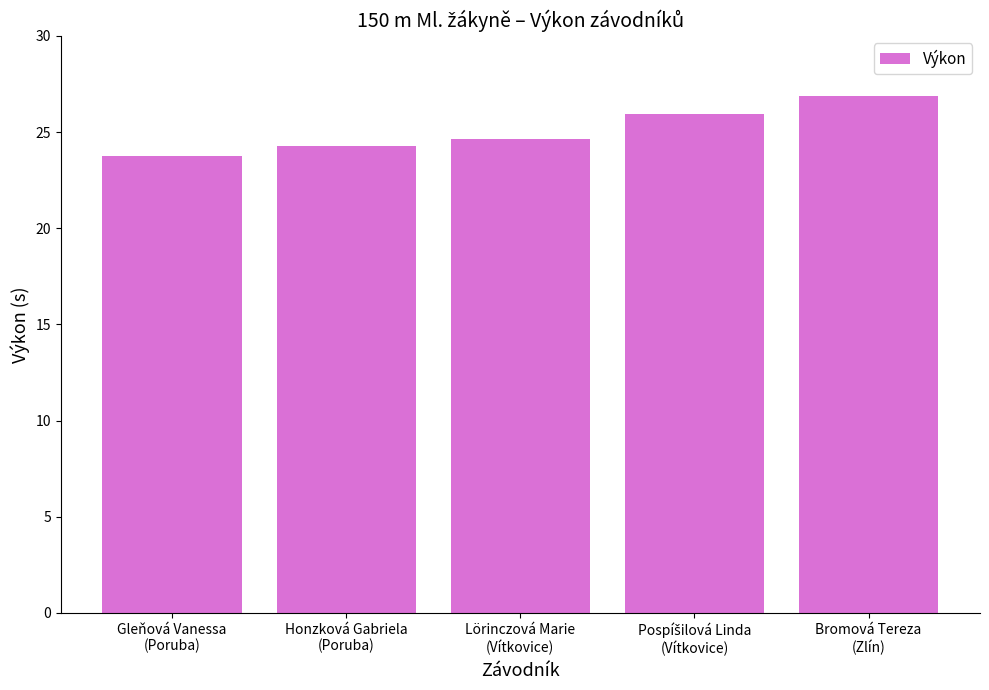

Approximately how many times larger is the value at Lörinczová Marie
(Vítkovice) compared to Bromová Tereza
(Zlín)?

0.9